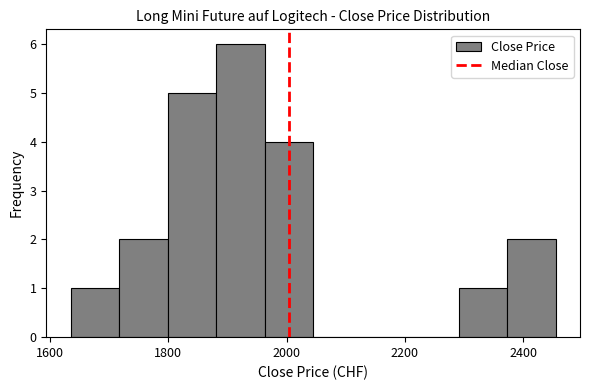

Reading left to right, list every bar in this chart as the range it spans on the x-axis followed by its height. Neither the bar edges nor the heights are printed on the chart, so give them approximately, as read against the axes.

1640 to 1720: 1
1720 to 1800: 2
1800 to 1880: 5
1880 to 1960: 6
1960 to 2040: 4
2040 to 2120: 0
2120 to 2200: 0
2200 to 2300: 0
2300 to 2380: 1
2380 to 2460: 2